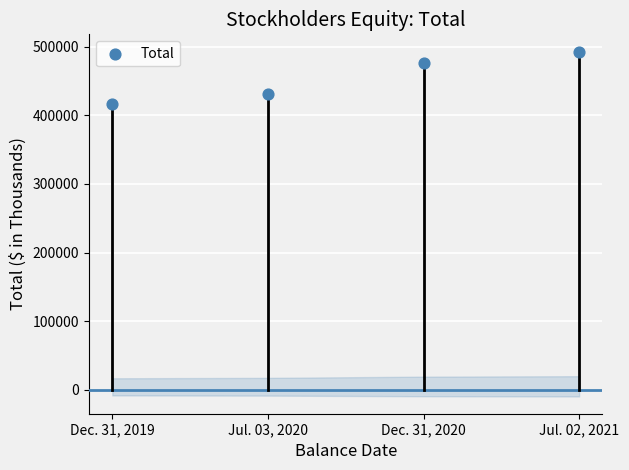

What is the range of Y values (max minus min)?

75892